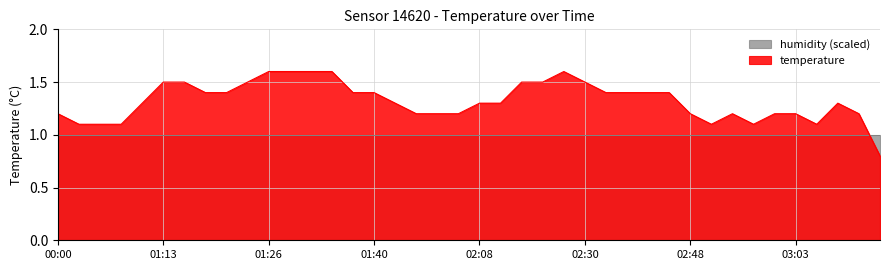

Reading left to right, extract all data points from this chart.

00:00=1.2	00:10=1.1	00:49=1.1	00:51=1.1	01:06=1.3	01:13=1.5	01:16=1.5	01:18=1.4	01:21=1.4	01:23=1.5	01:26=1.6	01:28=1.6	01:31=1.6	01:36=1.6	01:38=1.4	01:40=1.4	01:43=1.3	01:48=1.2	01:58=1.2	02:03=1.2	02:08=1.3	02:13=1.3	02:15=1.5	02:21=1.5	02:25=1.6	02:30=1.5	02:35=1.4	02:38=1.4	02:40=1.4	02:46=1.4	02:48=1.2	02:51=1.1	02:56=1.2	02:58=1.1	03:01=1.2	03:03=1.2	03:06=1.1	03:18=1.3	03:25=1.2	03:45=0.8